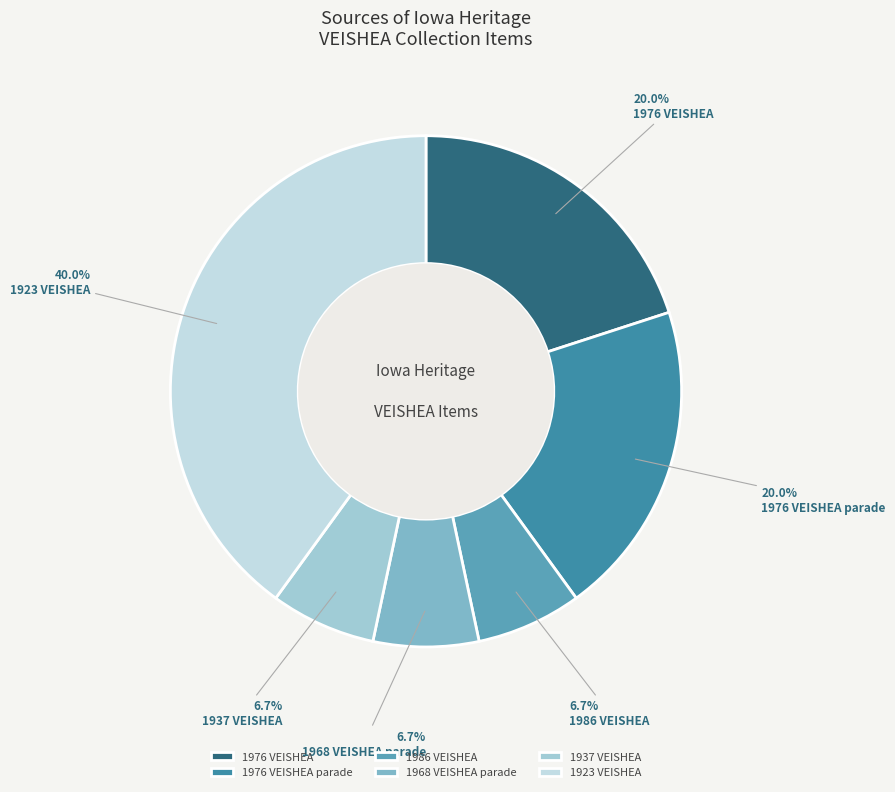

To the nearest percent, what portion does 1976 VEISHEA parade represent?

20%